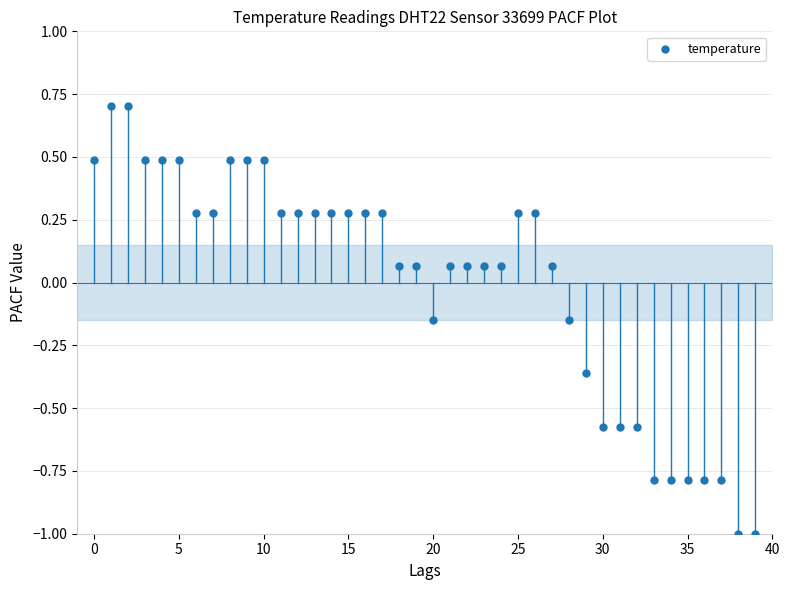

What is the range of Y values (max minus min)?

1.7